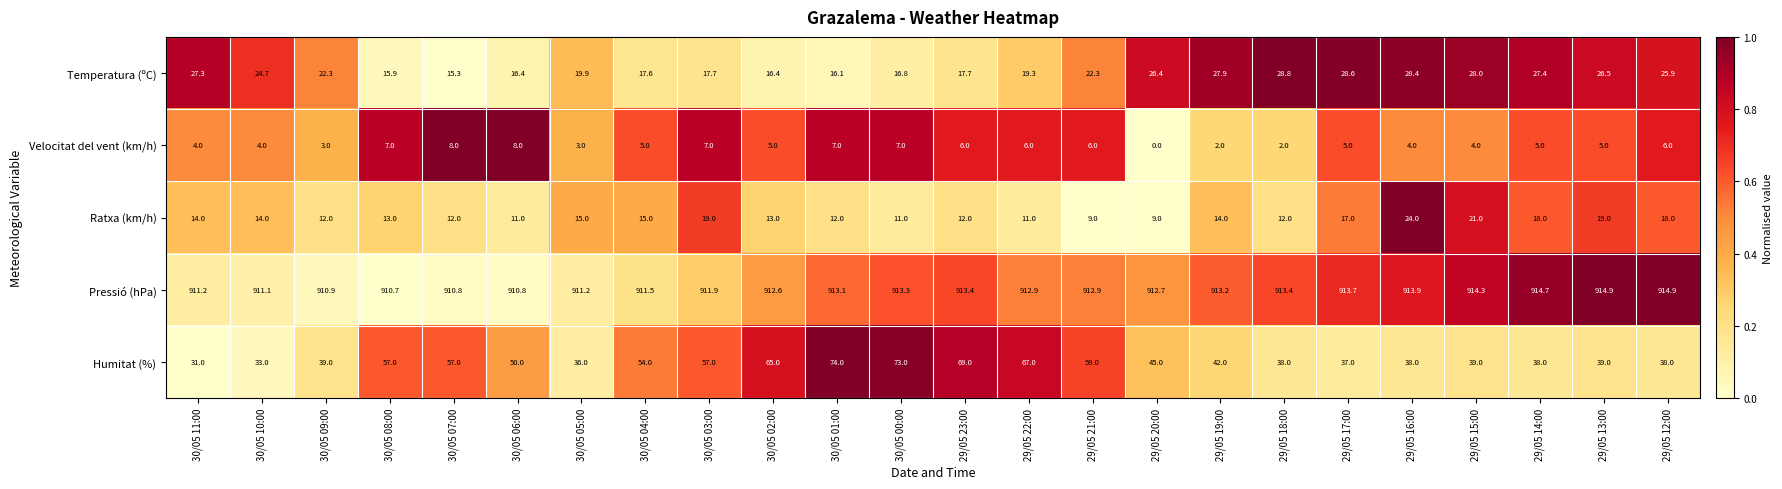

What is the total value across all series at 30/05 11:00?

987.5